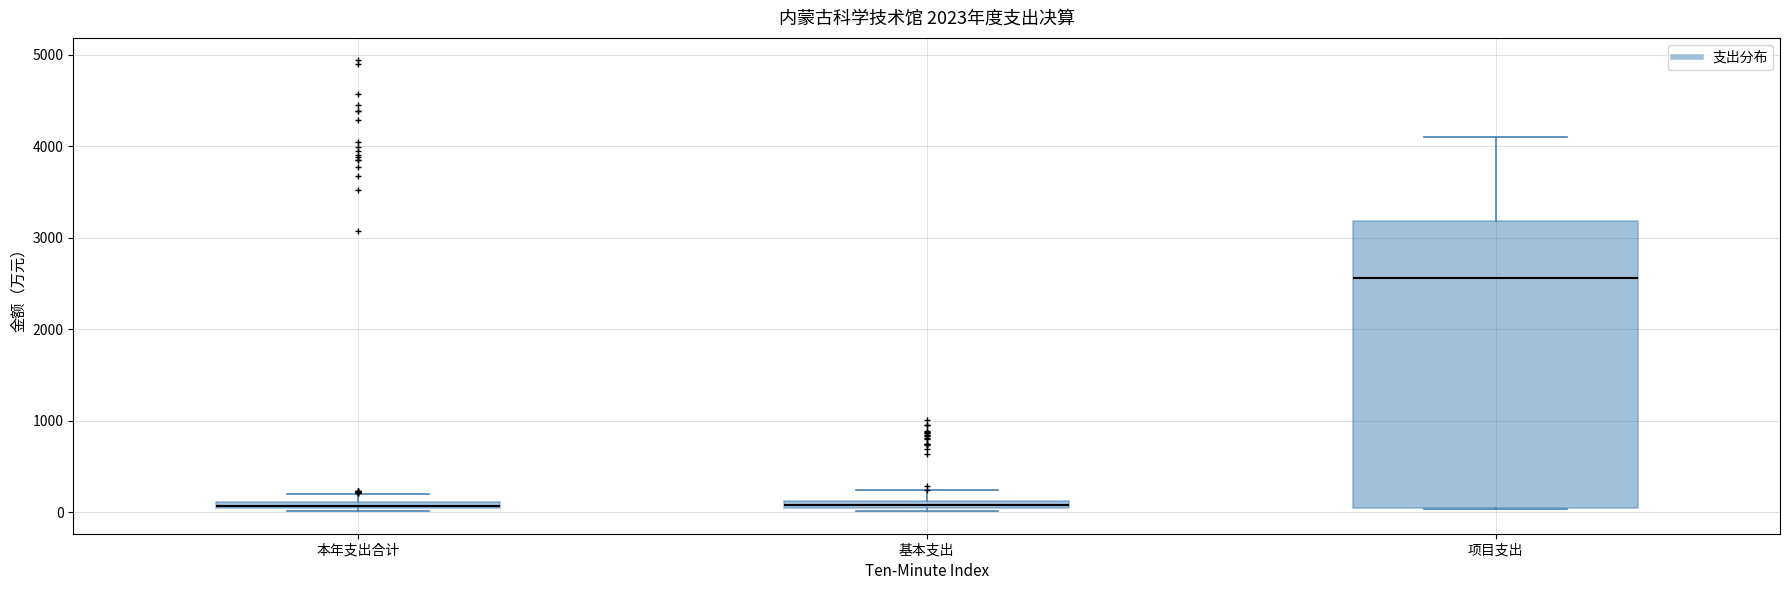

Where is the upper edge of the box for 本年支出合计 on the y-axis? The values are not printed on the chart, so give them approximately, as read against the axis.

100